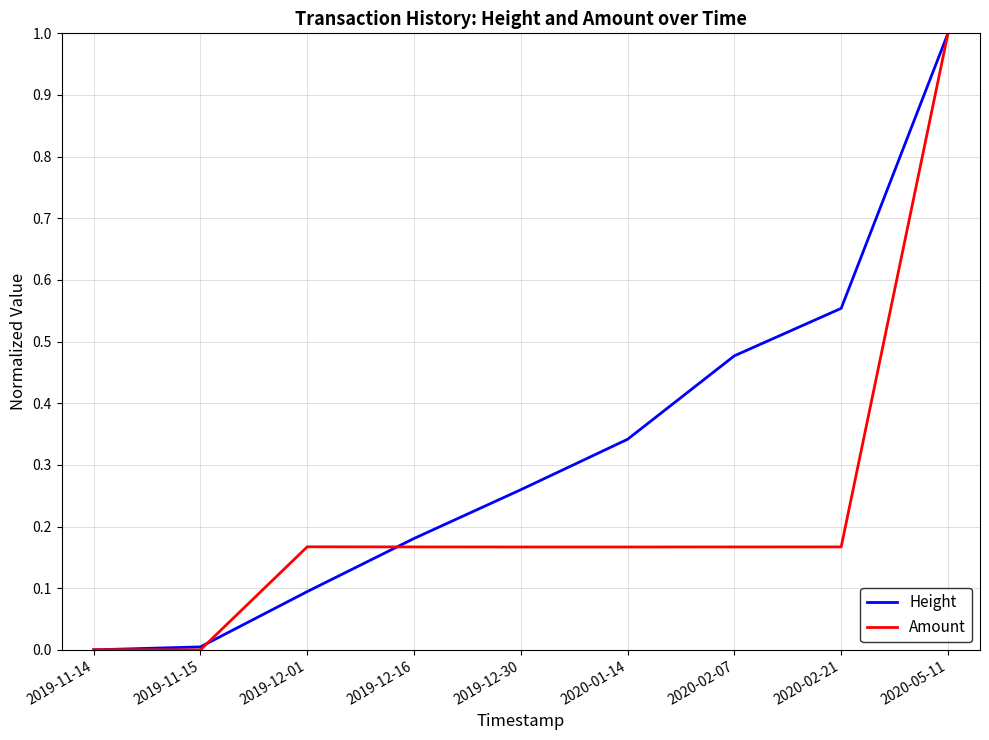

What is the greatest value displayed?

1.0